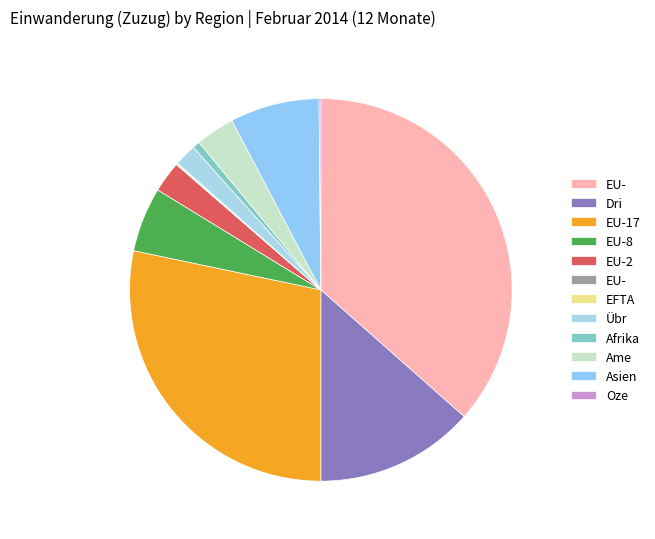

Count the number of slices in the pie.

12